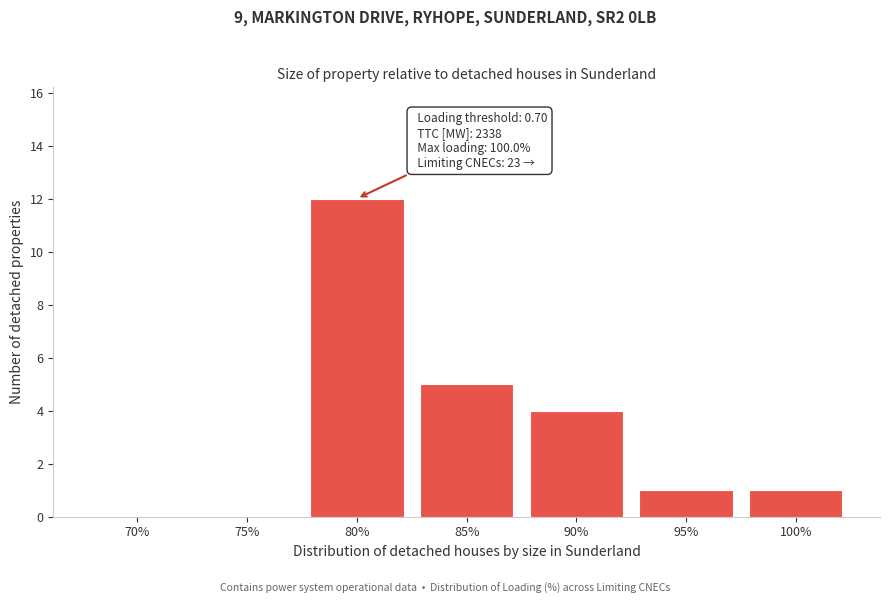

Reading right to left, list all the values displayed in this chart.

100%=1	95%=1	90%=4	85%=5	80%=12	75%=0	70%=0